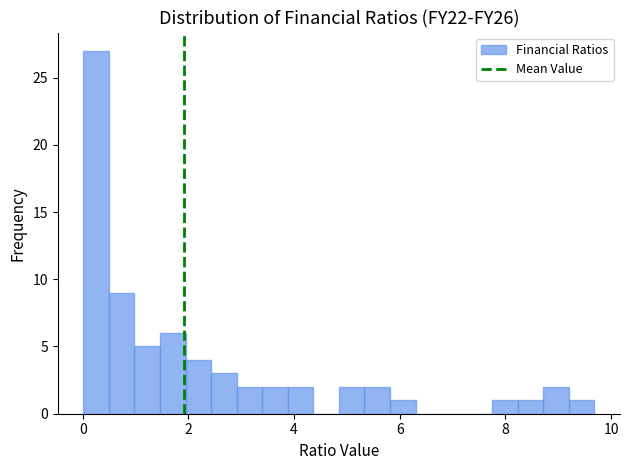

Read against the x-axis, roughly where is the centre of the tallest bar?

0.2